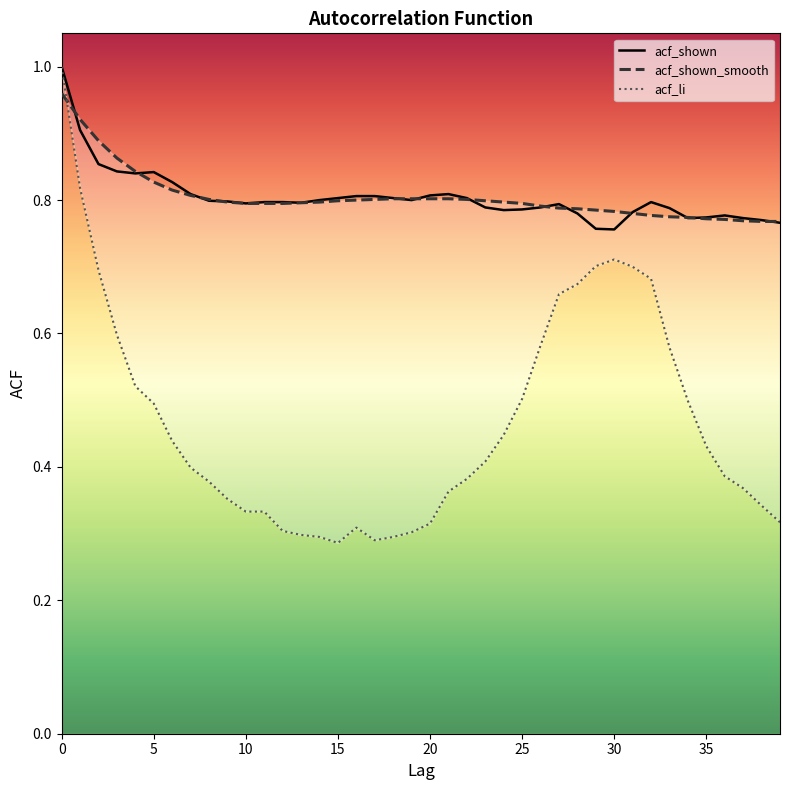

The value of acf_shown at 10 is 0.8. True or false?

True